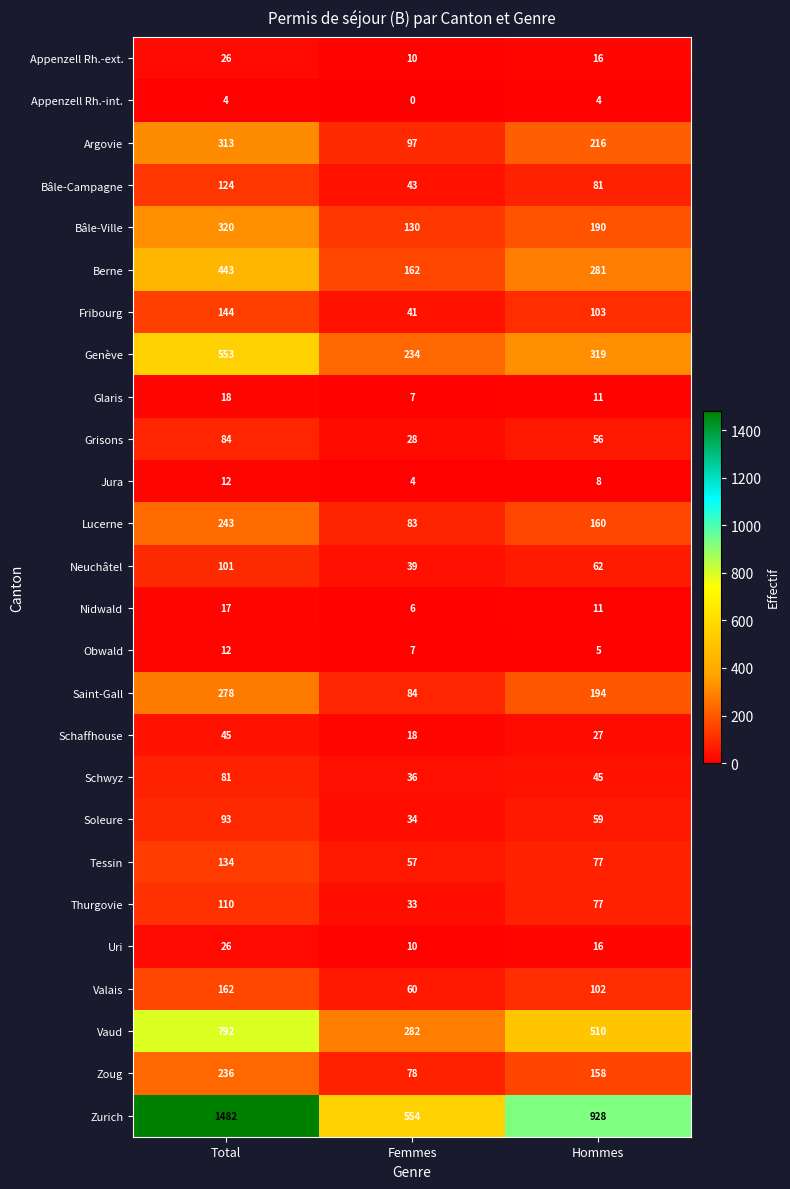

What is the average value of the Zurich series?

988